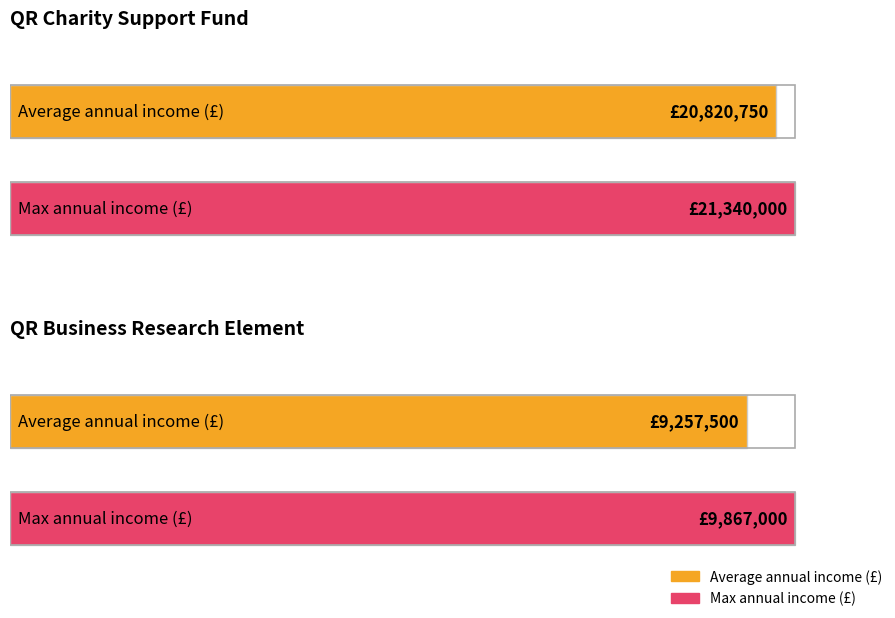

True or false: Charity Research Income has a value of 35298176 at 2018-19.

False